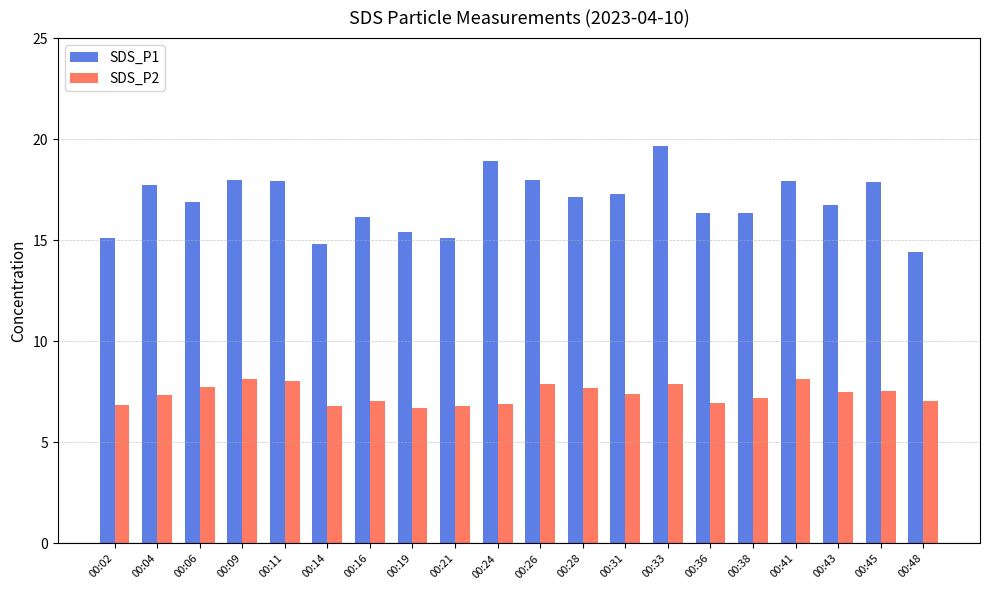

What is the spread (max minus min) of values at 00:16?

9.1